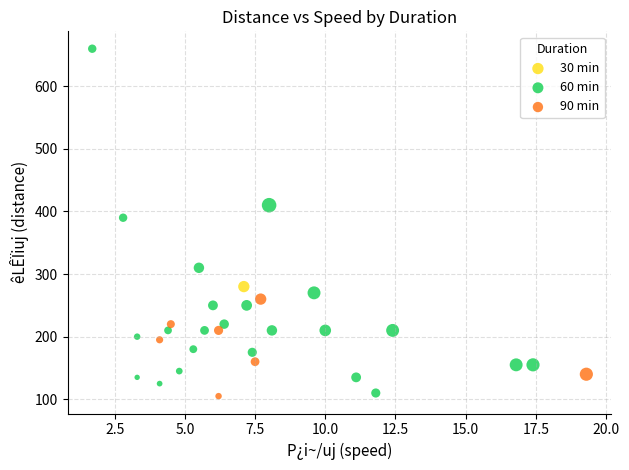

What are all the series names shown in the legend?

30 min, 60 min, 90 min